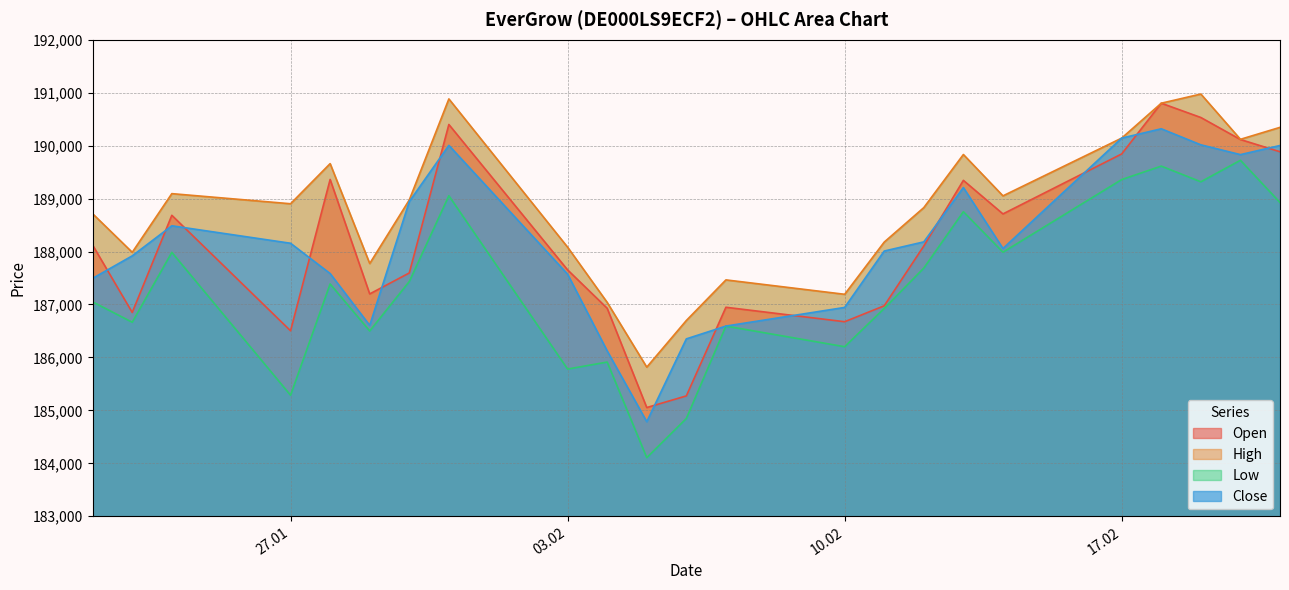

Where is the first local minimum for Close?

29.01.2025